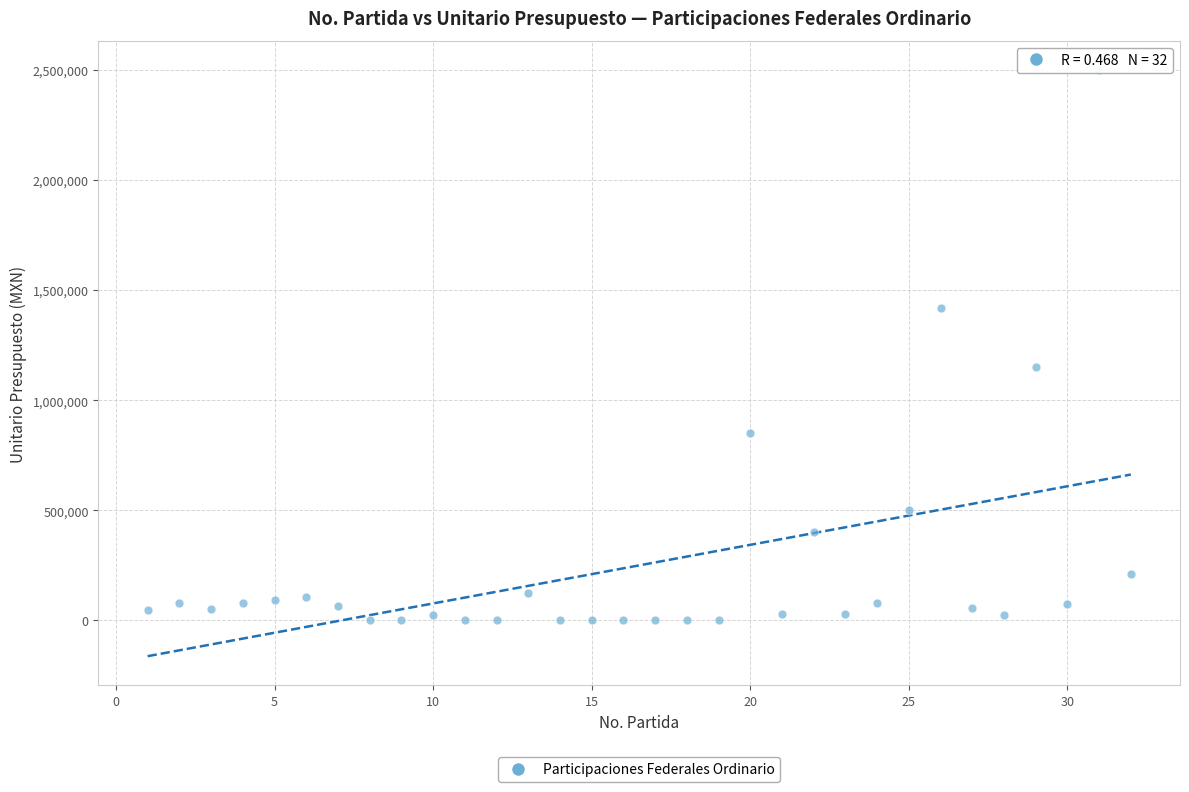

What is the range of Y values (max minus min)?

2499845.7